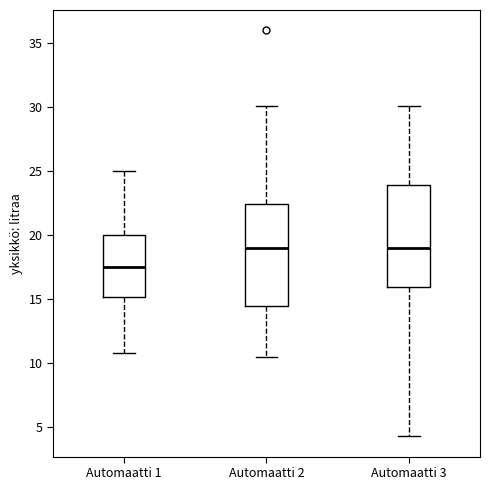

Reading left to right, transcribe this box plot: for each box, give where its median line is, the range the box spans, and where its two whiskers end, as read against the y-axis. The values are not printed on the chart, so give them approximately, as read against the axis.

Automaatti 1: median 17.5, box 15.0 to 20.0, whiskers 11.0 to 25.0
Automaatti 2: median 19.0, box 14.5 to 22.5, whiskers 10.5 to 30.0
Automaatti 3: median 19.0, box 16.0 to 24.0, whiskers 4.5 to 30.0